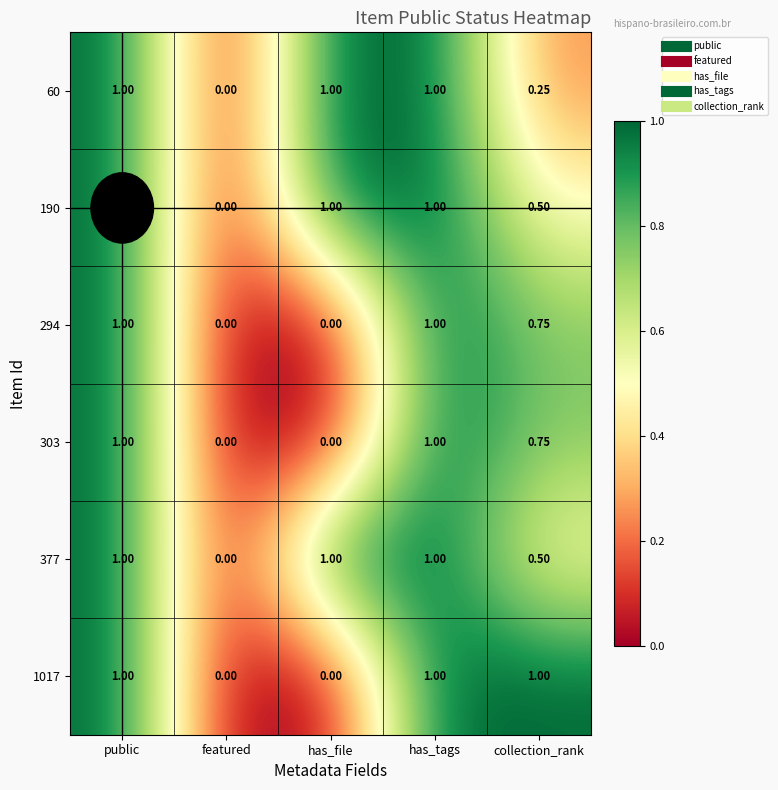

Is the value of 303 at public greater than the value of 294 at featured?

Yes